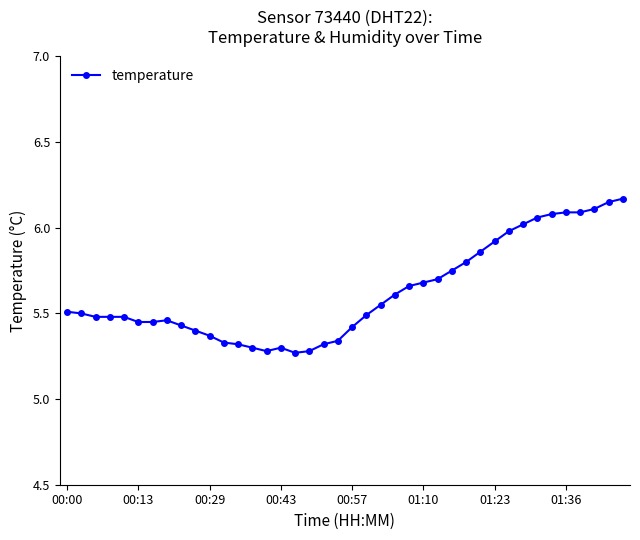

Count the number of data series in this chart.

1